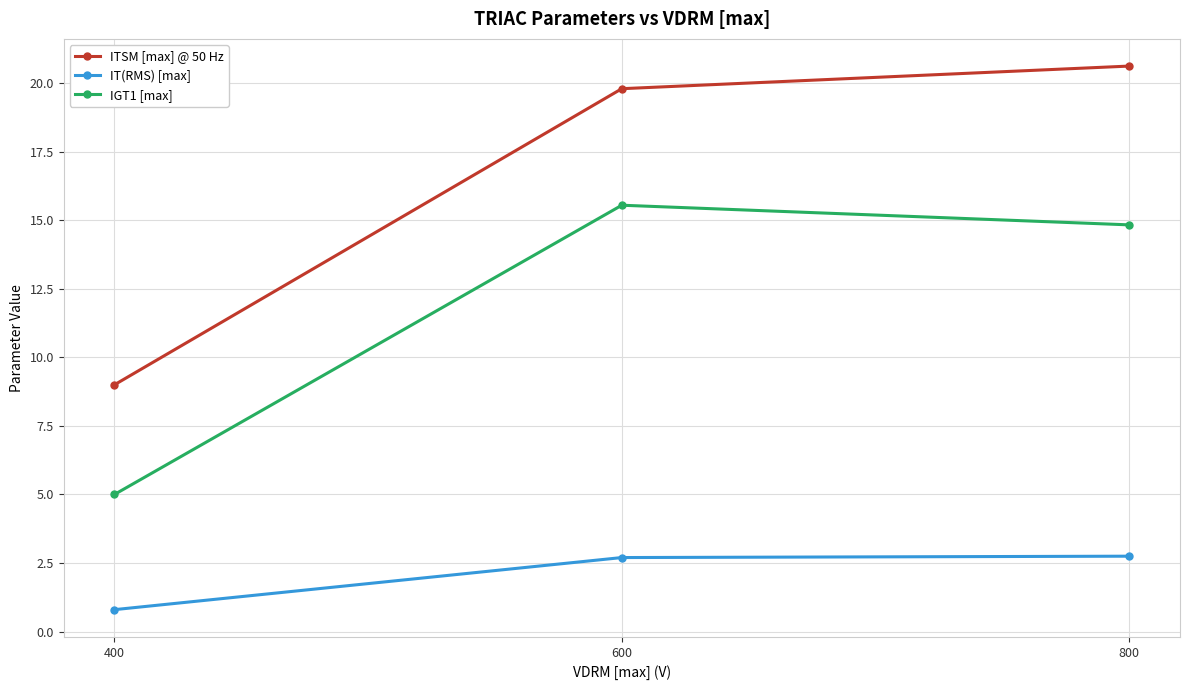

True or false: ITSM [max] @ 50 Hz has a value of 9.0 at 400.

True